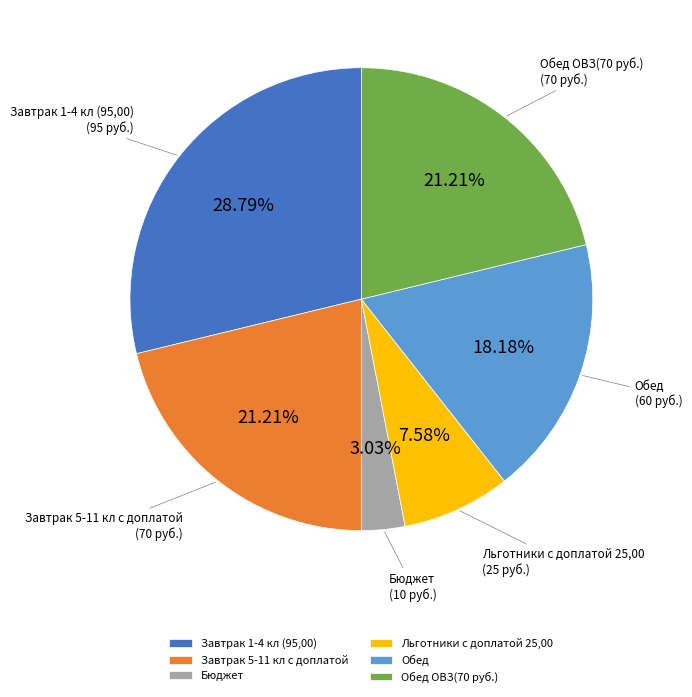

How many slices are in this pie chart?

6